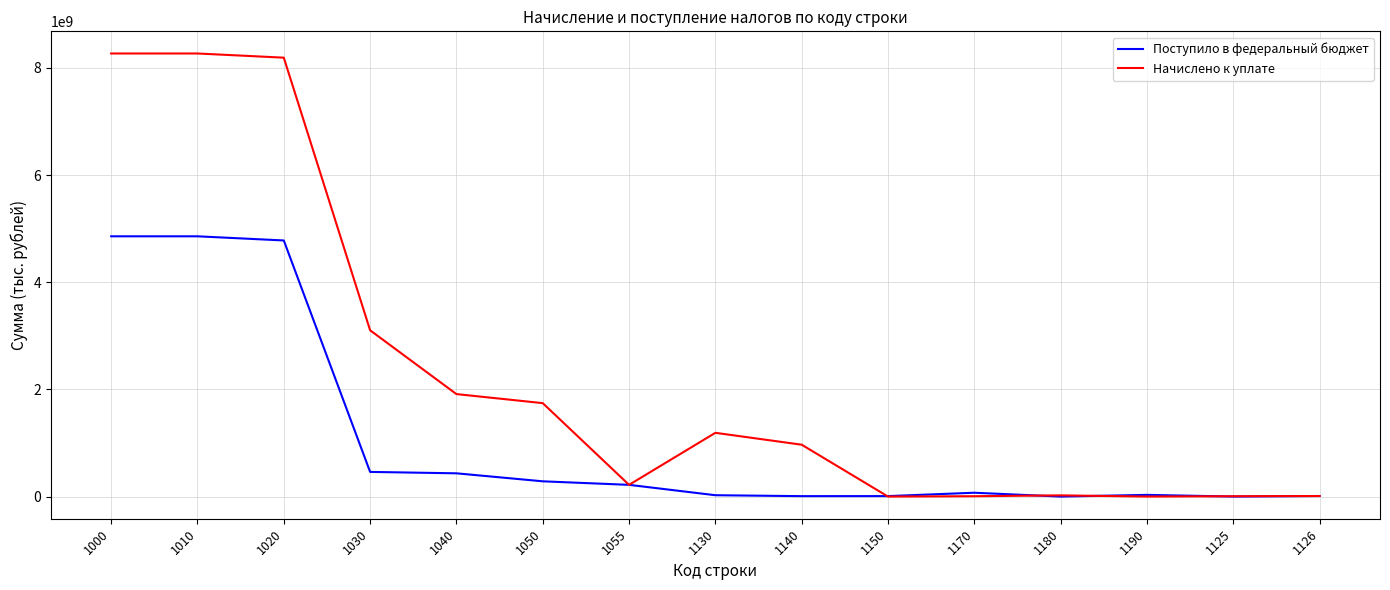

What is the maximum value shown in the chart?

8268254017